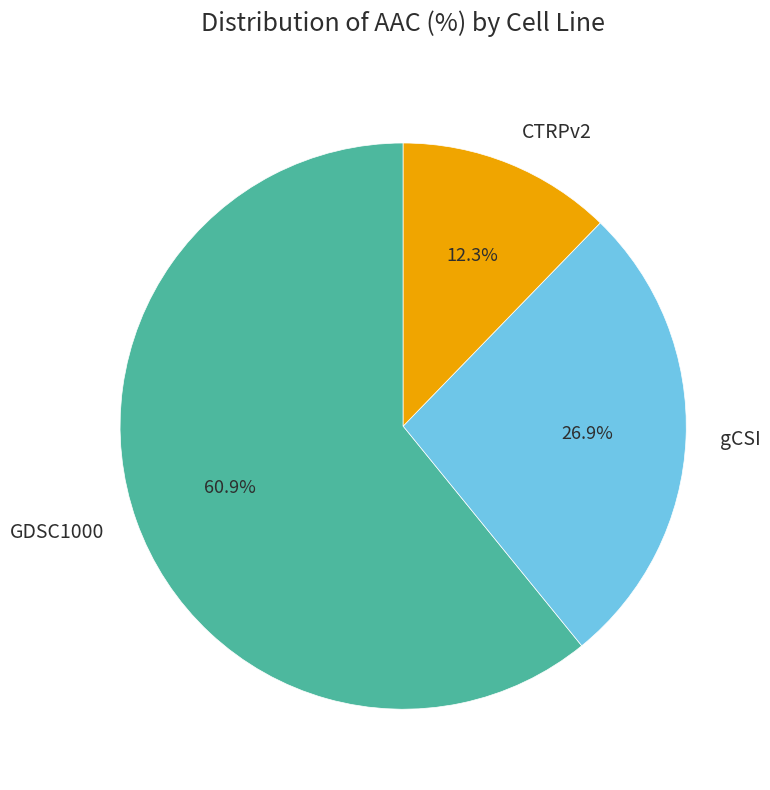

What percentage is the CTRPv2 slice, to the nearest percent?

12%